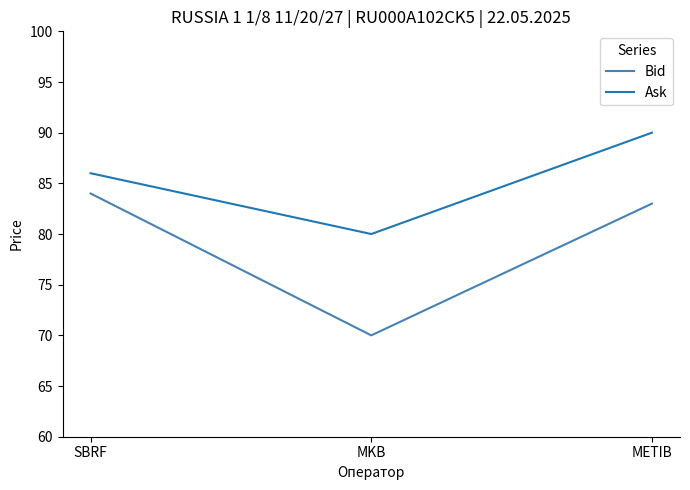

Which series has the largest total across all categories?

Ask